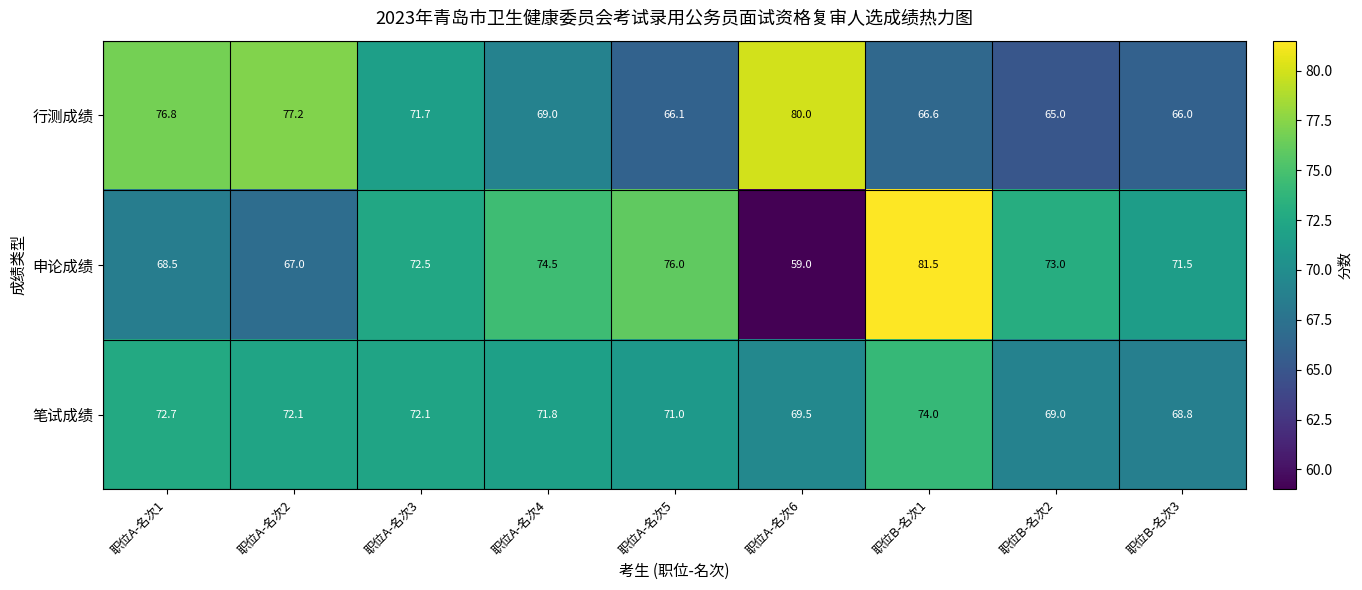

True or false: 申论成绩 has a value of 73.0 at 职位B-名次2.

True